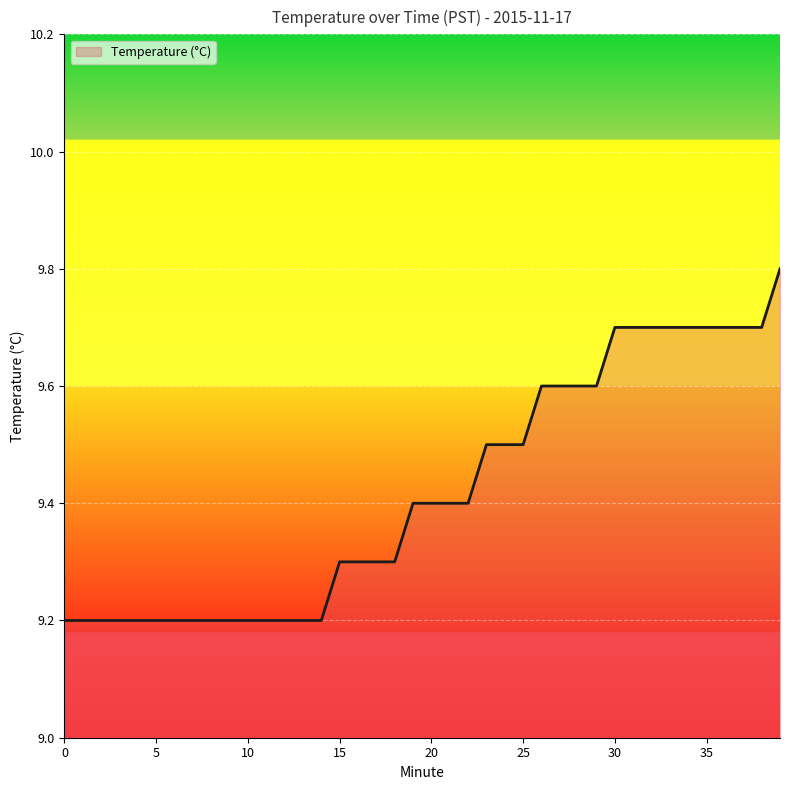

What is the greatest value displayed?

9.8